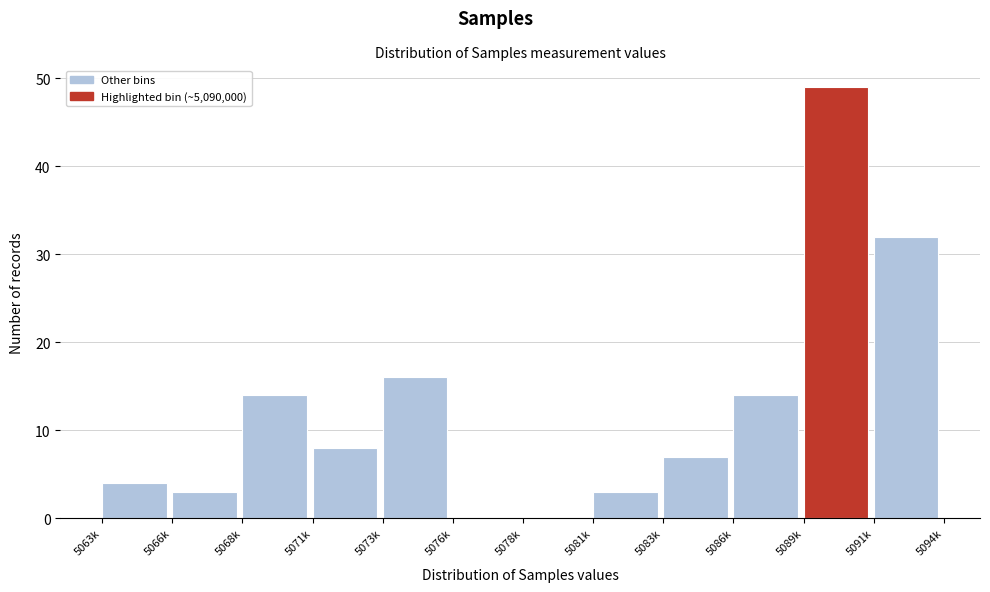

Reading left to right, list all the values displayed in this chart.

5063k=4	5066k=3	5068k=14	5071k=8	5073k=16	5076k=0	5078k=0	5081k=3	5083k=7	5086k=14	5089k=49	5091k=32